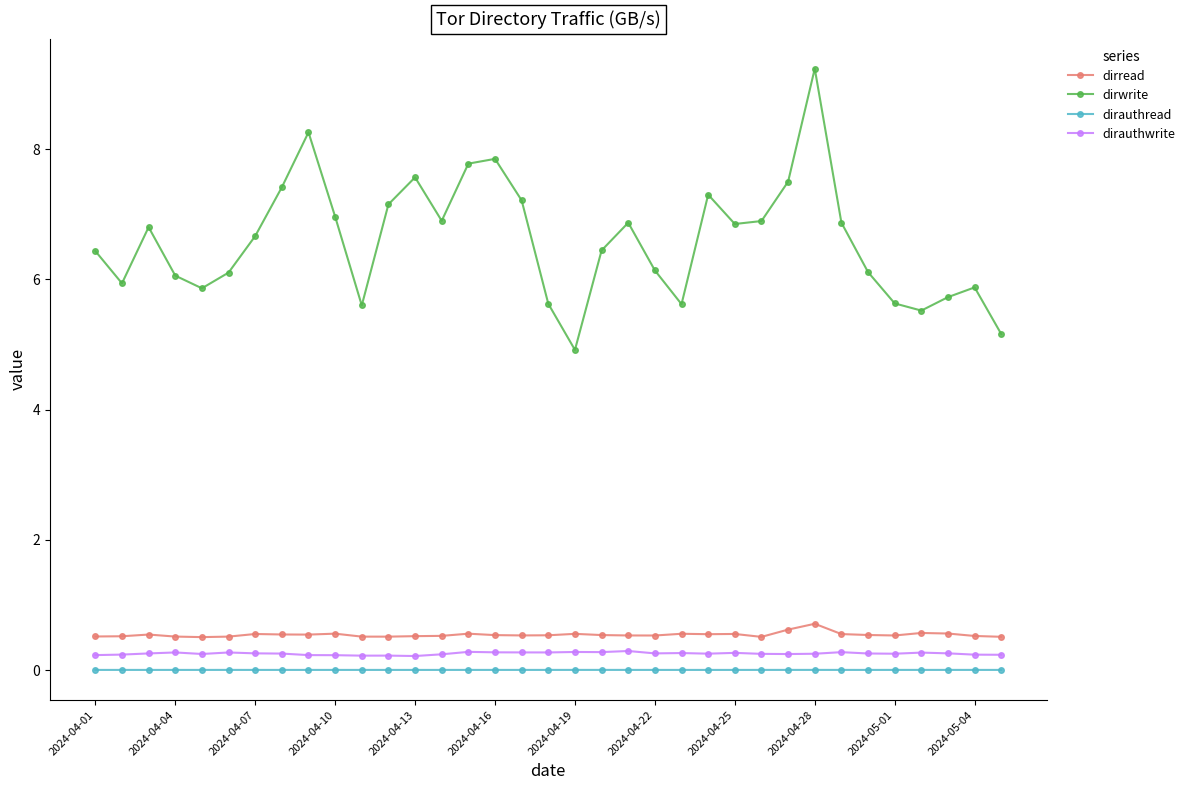

True or false: dirauthwrite has more than 0 interior local peaks.

True